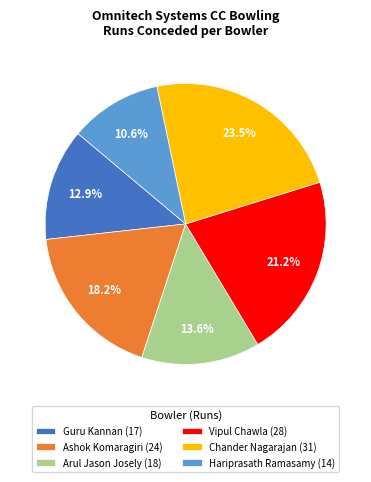

To the nearest percent, what portion does Hariprasath Ramasamy (14) represent?

11%